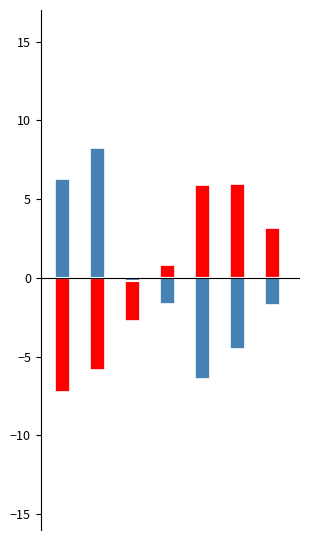

What is the difference between the maximum and minimum values in the PSH_Alloc series?

13.2